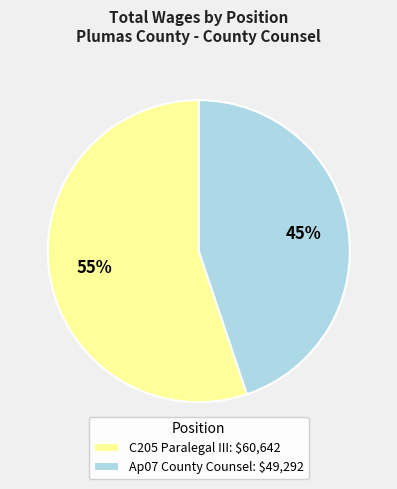

Count the number of slices in the pie.

2